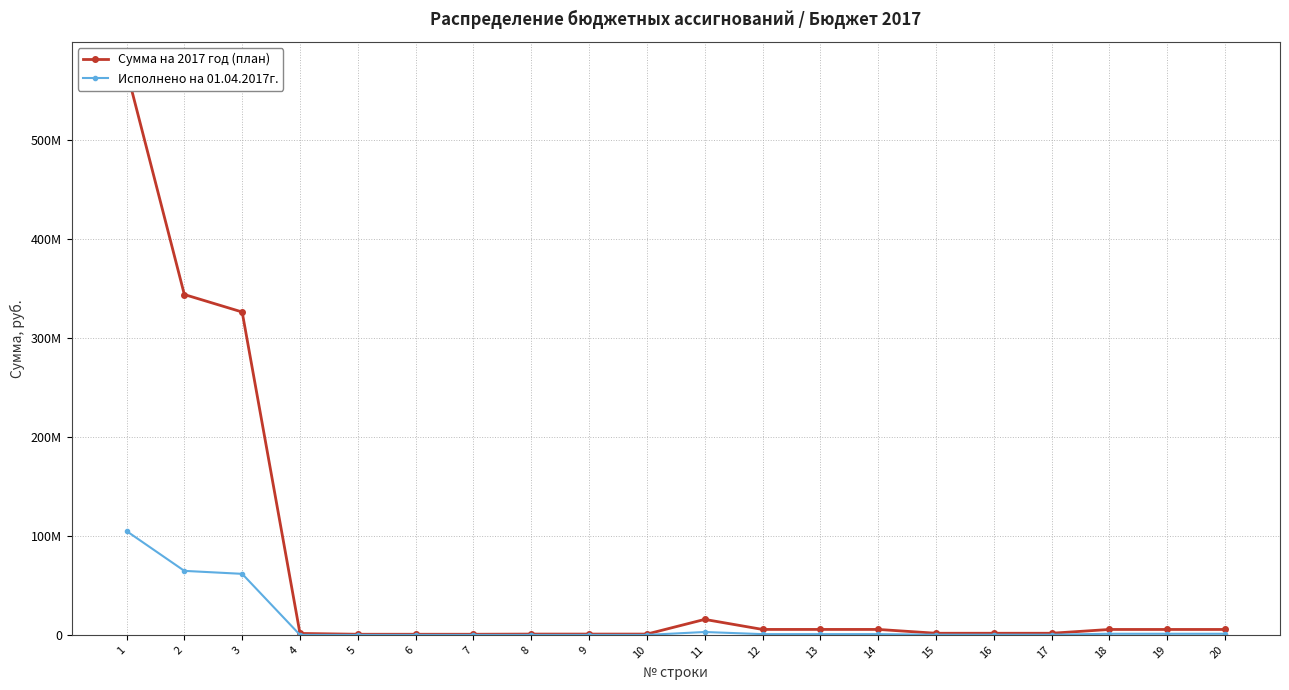

How many data points in Исполнено на 01.04.2017г. are above 781916?

10